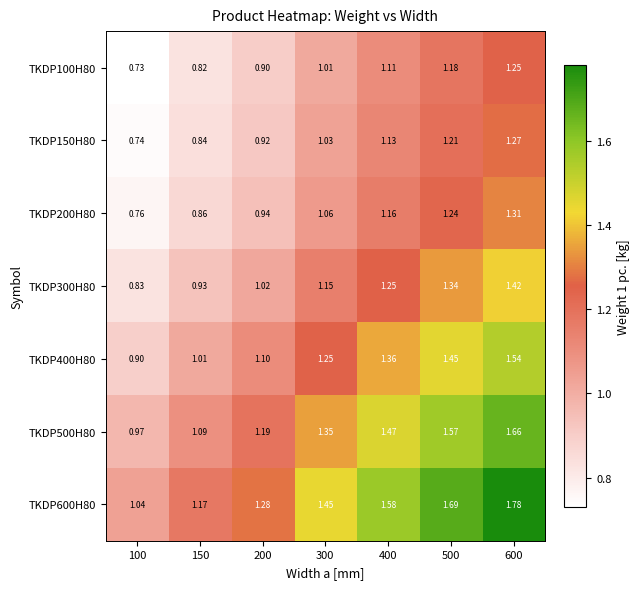

What is the minimum value shown in the chart?

0.7